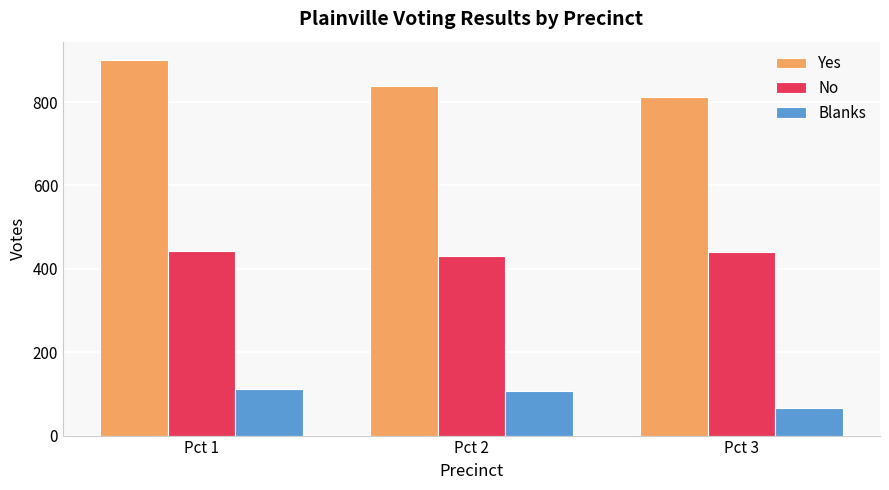

What is the difference between the highest and lowest values at Pct 2?

731